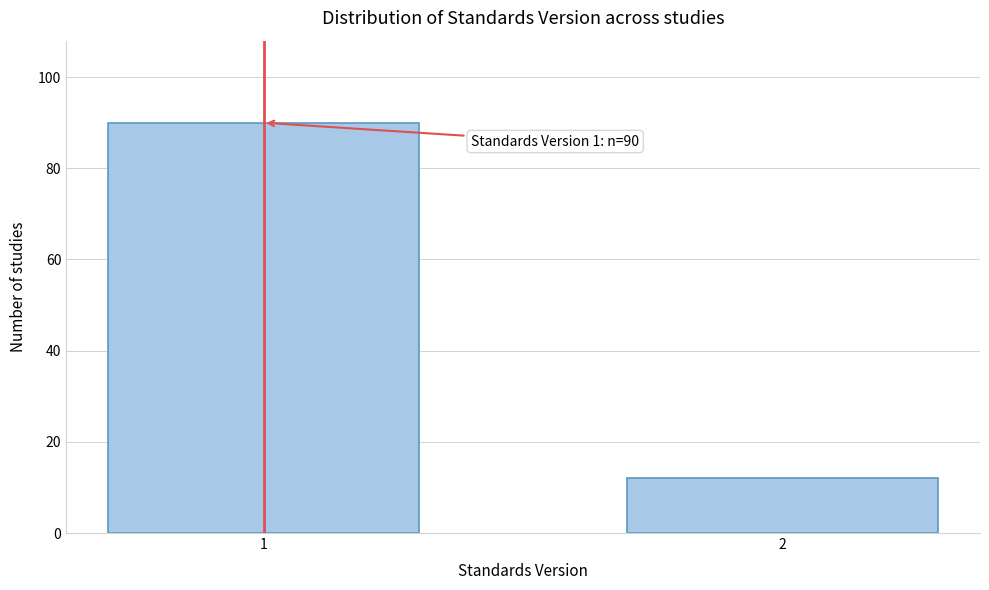

Reading right to left, what are all the values shown in this chart?

2=12	1=90